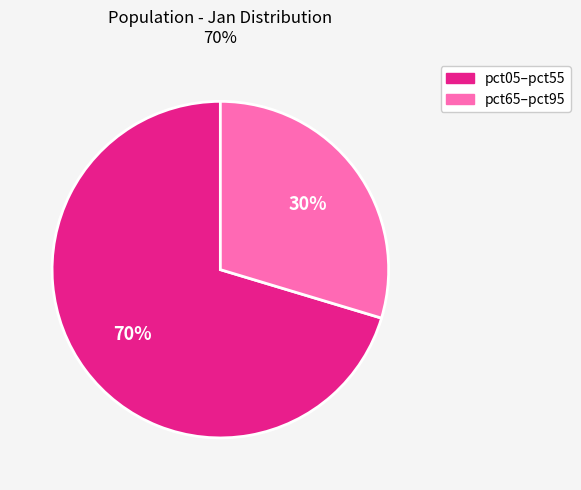

How many segments does this pie chart have?

2